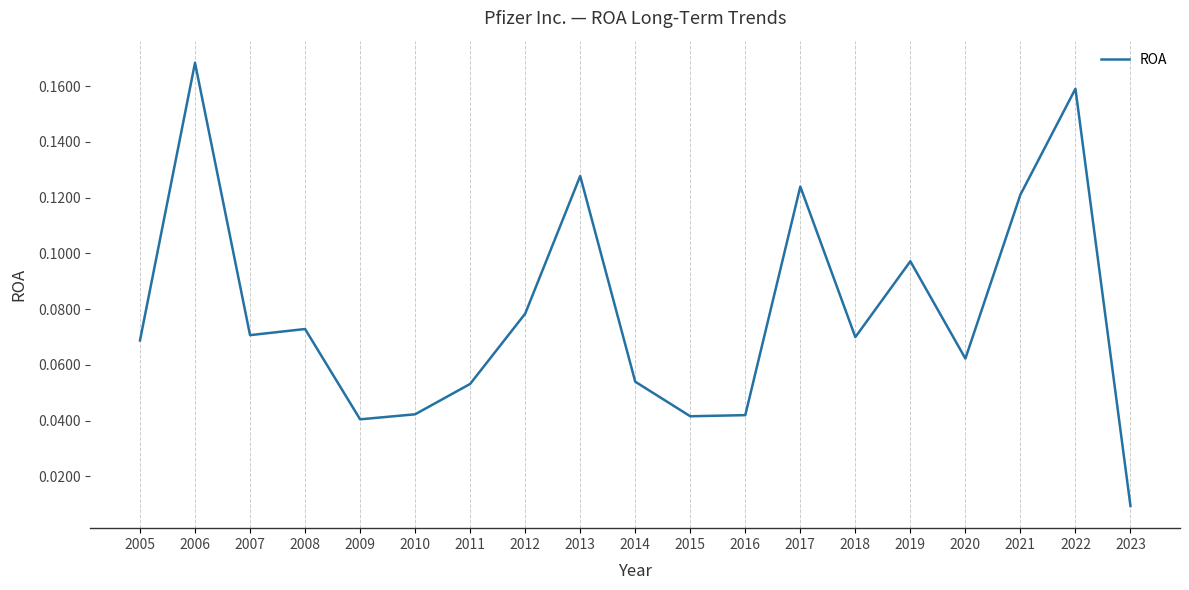

What is the change in value from 2011 to 2013?

+0.1